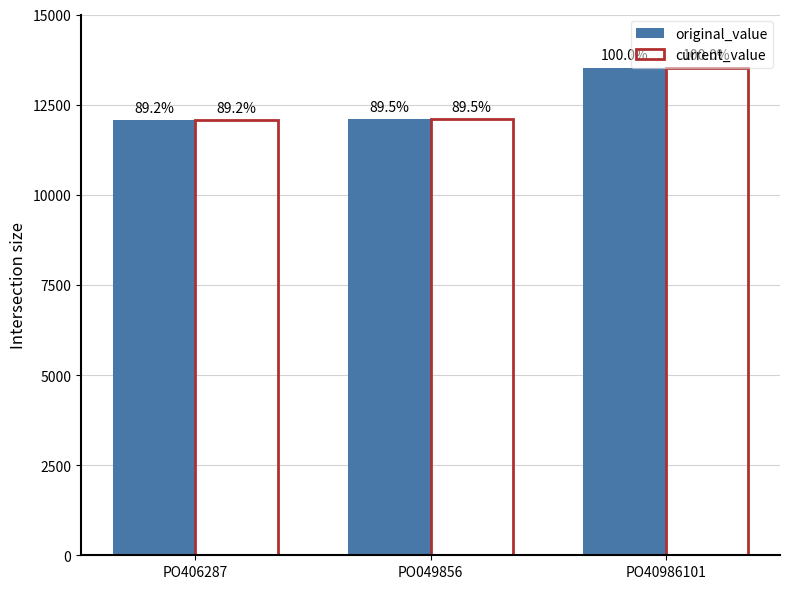

How many bars are there in total?

6